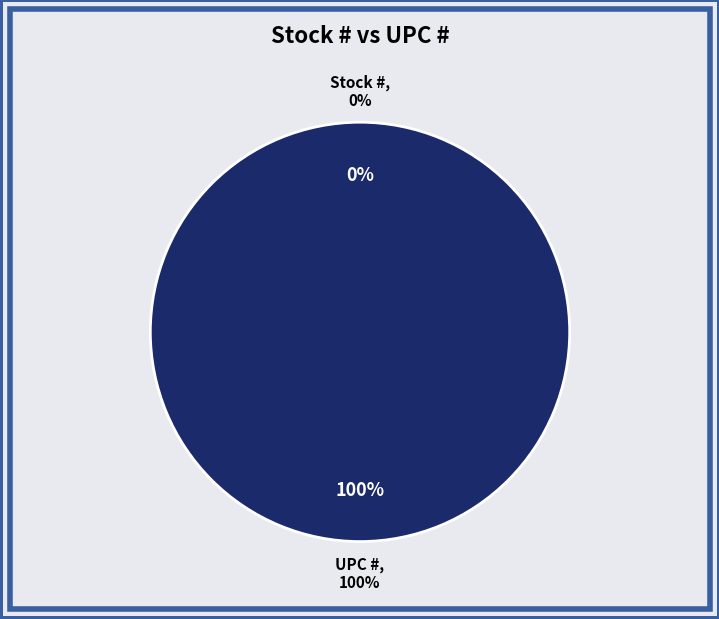

How many slices are in this pie chart?

2